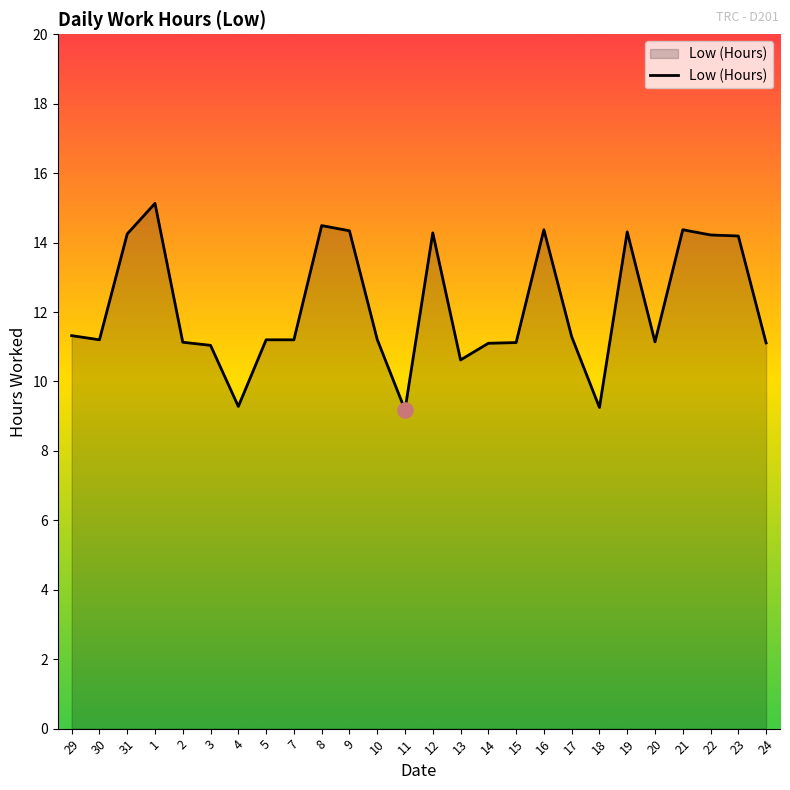

What is the change in value from 20 to 21?

+3.2